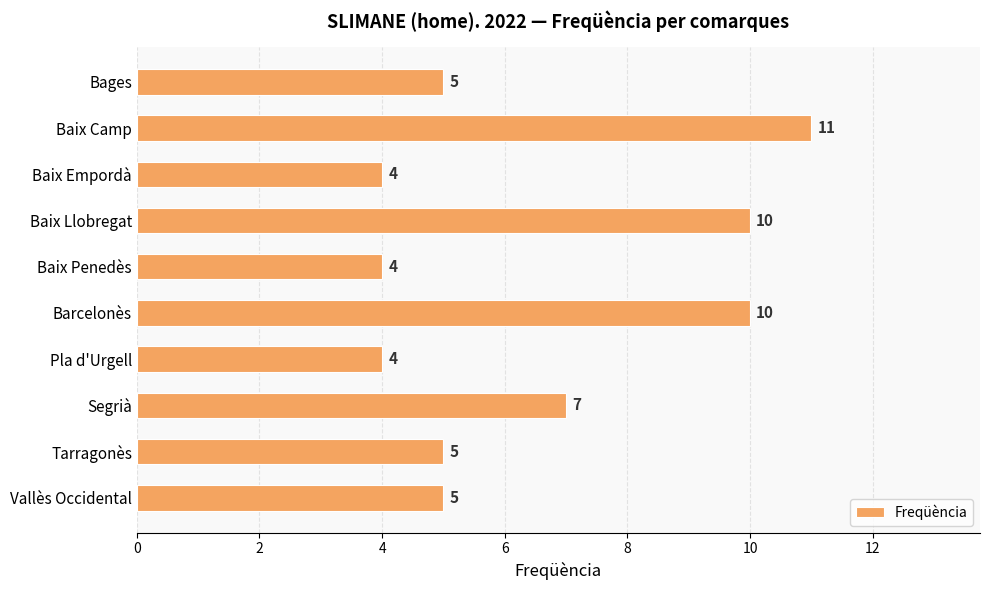

How many bars are there in total?

10